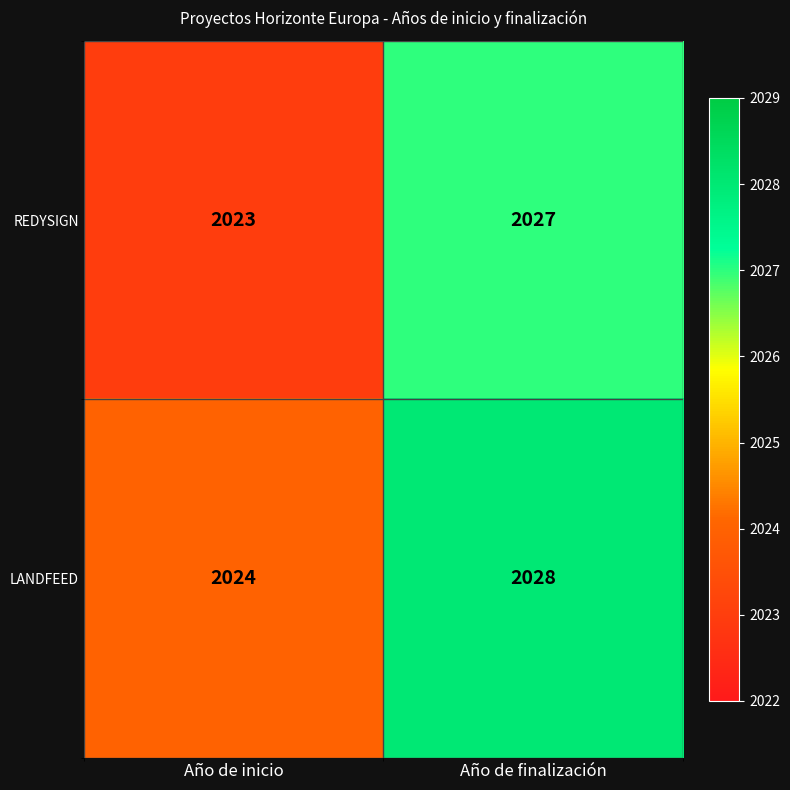

Rank the series by their maximum value, from highest to lowest.

LANDFEED, REDYSIGN